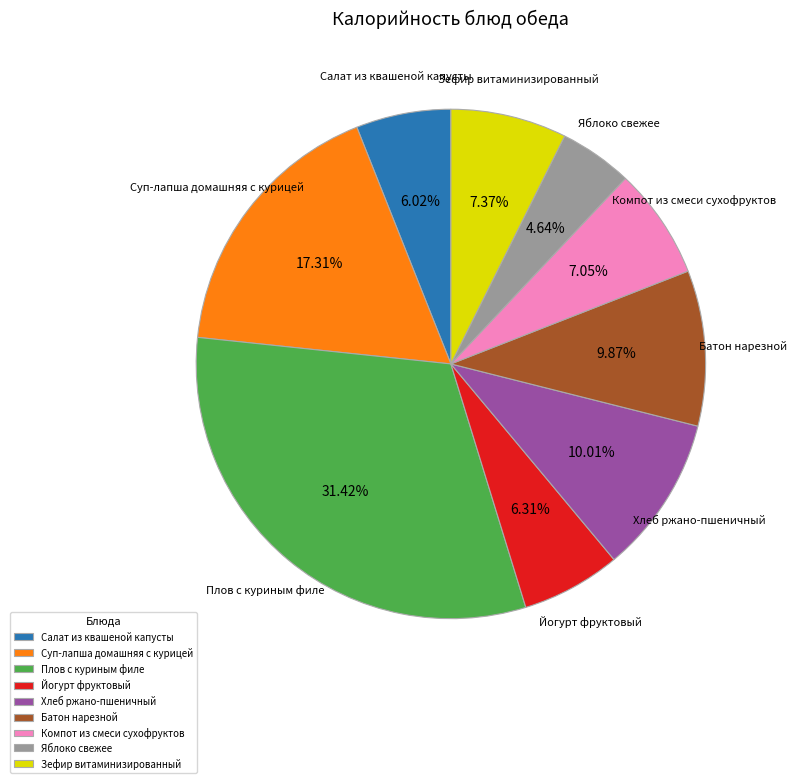

How many segments does this pie chart have?

9